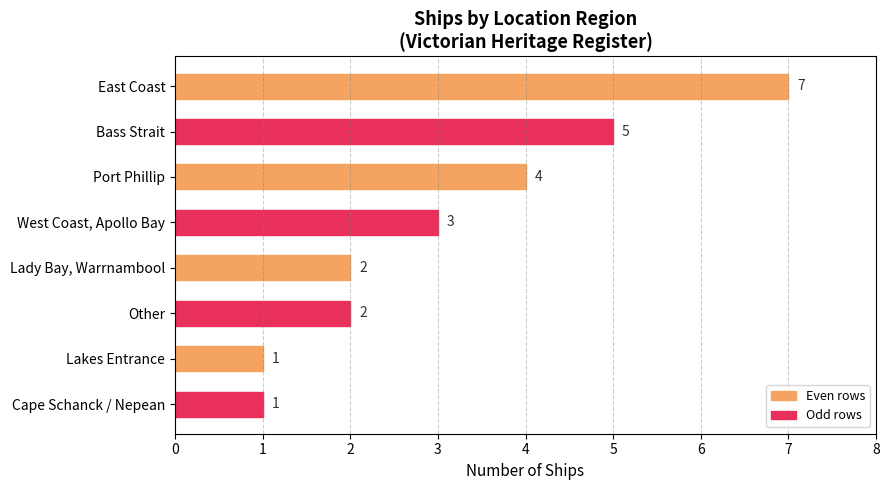

Count the number of categories in the chart.

8